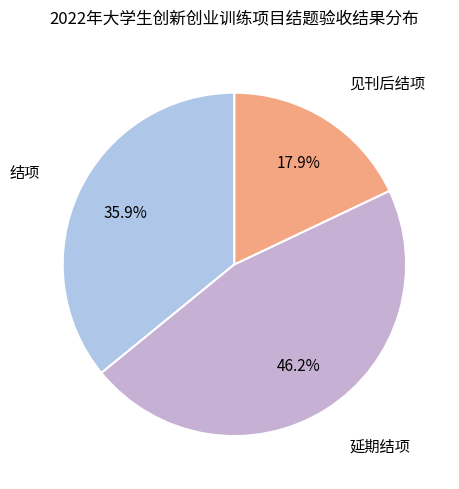

Which slice is the smallest?

见刊后结项